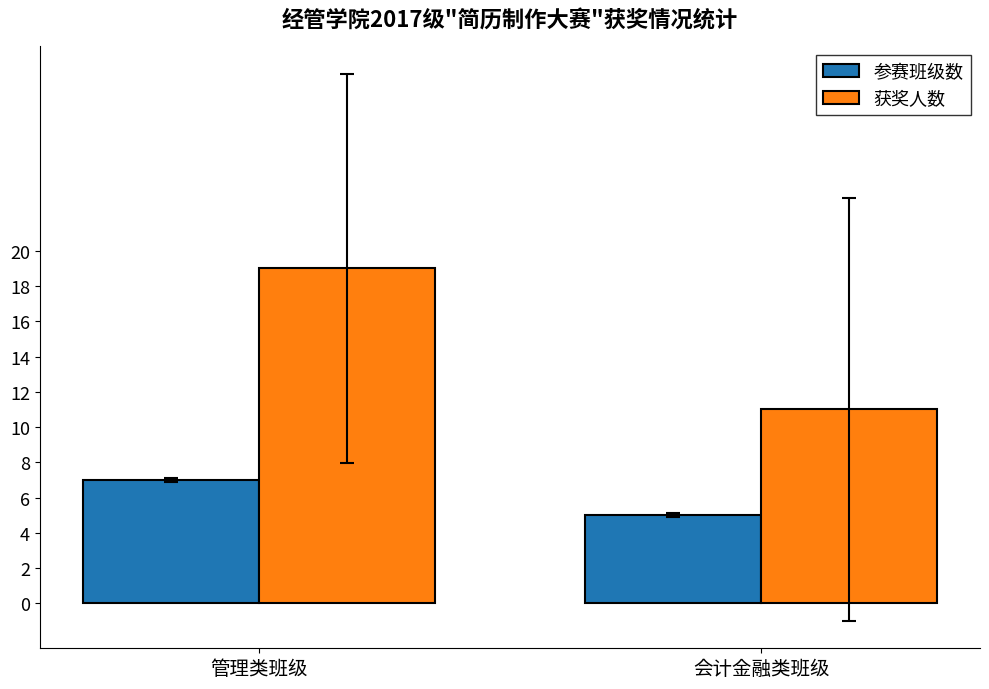

Which series has the widest spread of values?

获奖人数